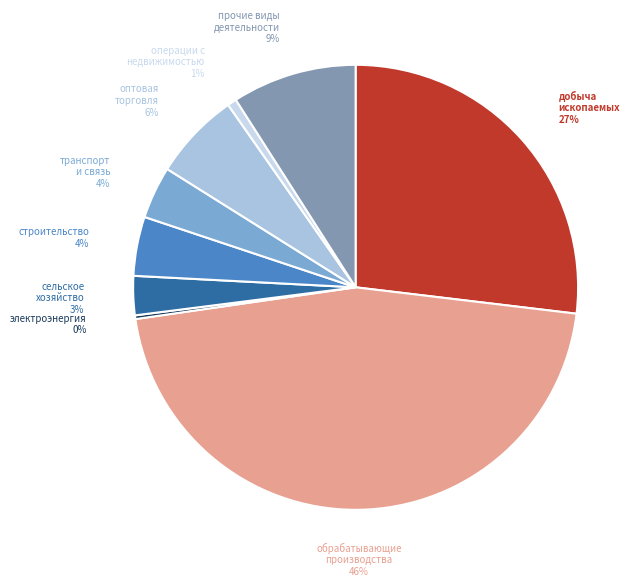

Is there any slice that represents more than half of the pie?

No